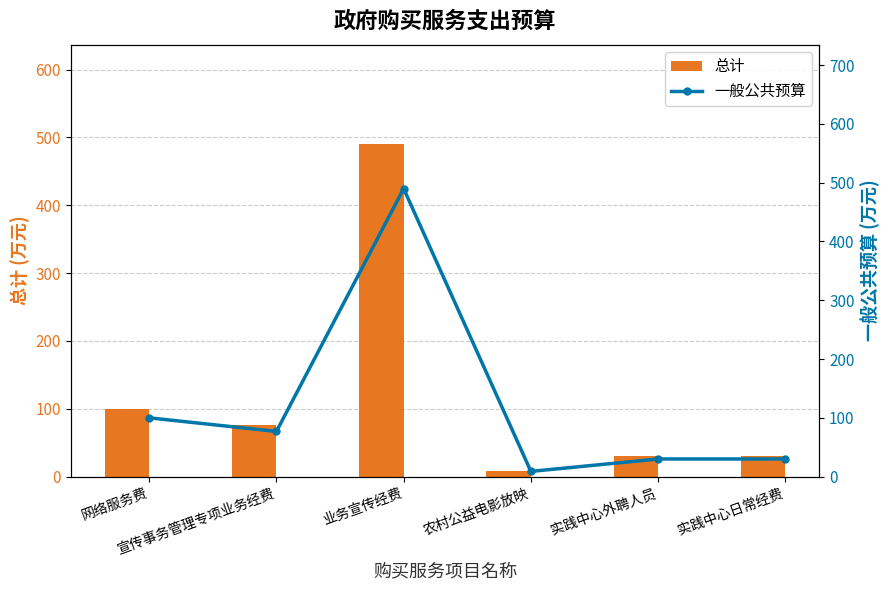

What is the label of the 1st bar from the right?

实践中心日常经费